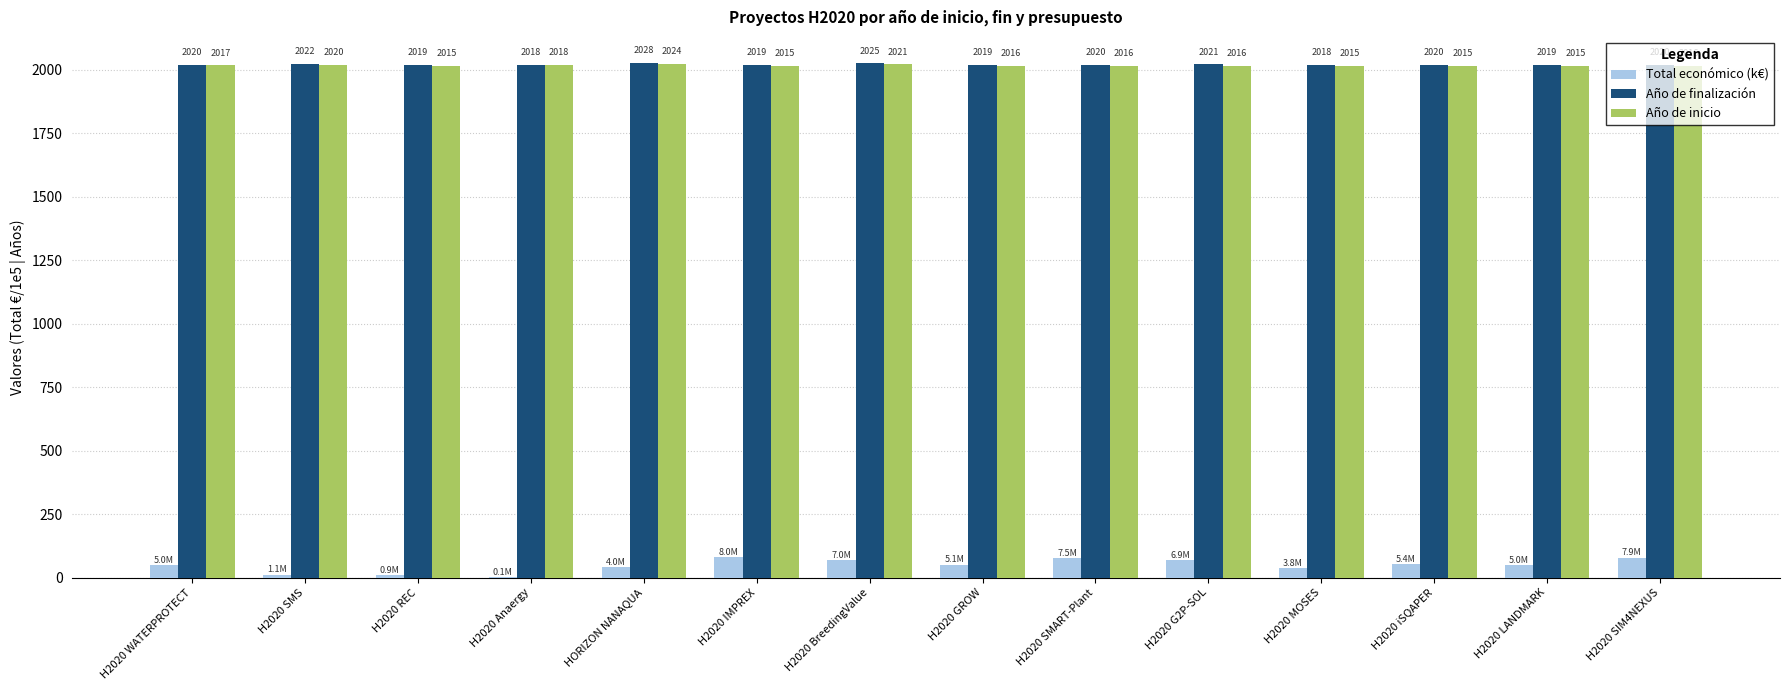

What is the maximum value for Total económico (k€)?

80.0